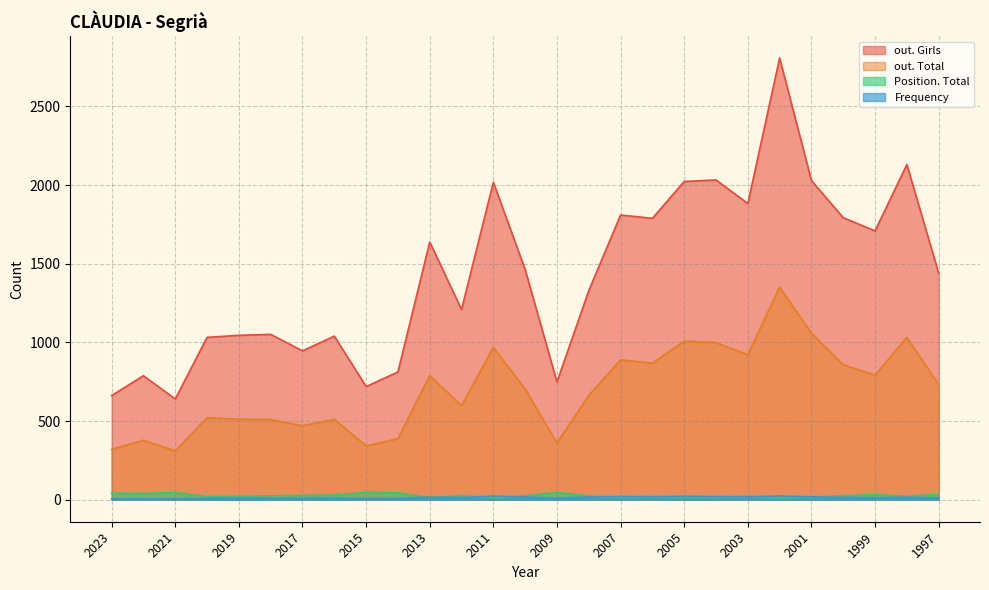

Where is the first local minimum for out. Girls?

2021